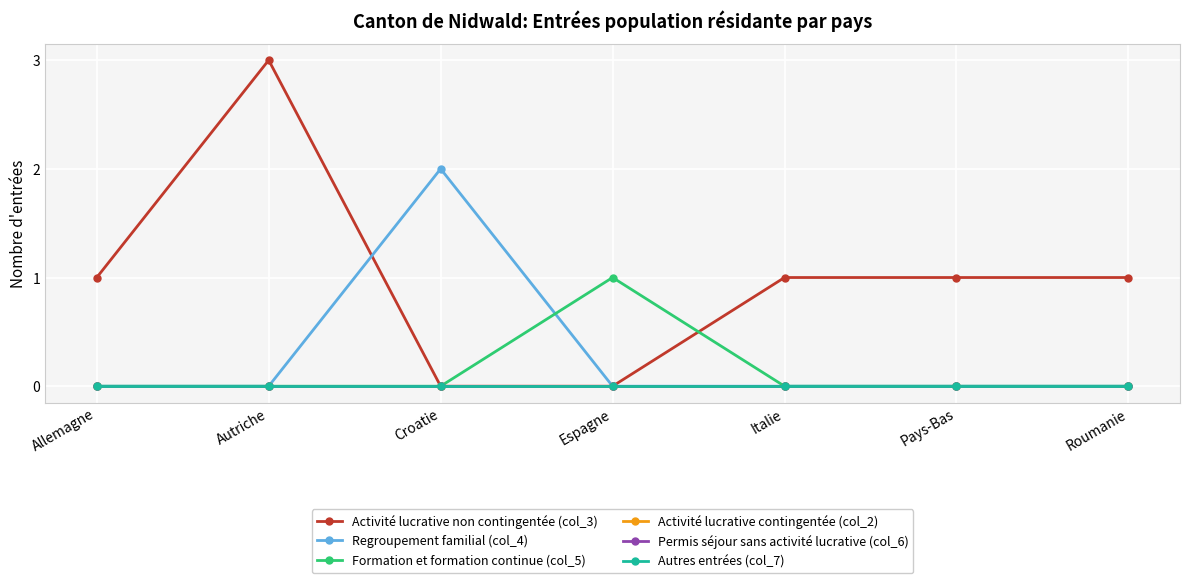

True or false: Activité lucrative non contingentée (col_3) has a value of -2 at Espagne.

False